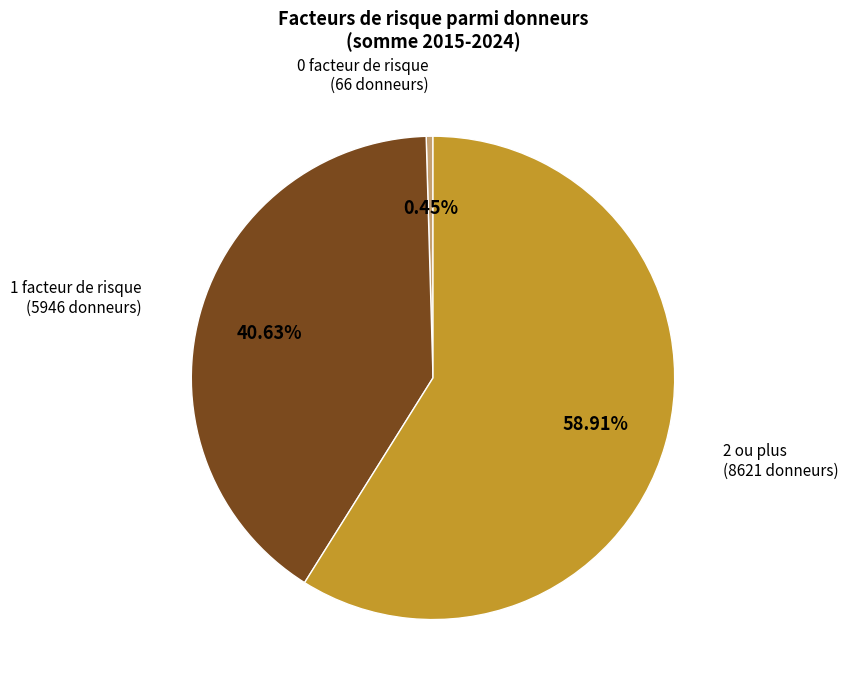

Is there any slice that represents more than half of the pie?

Yes